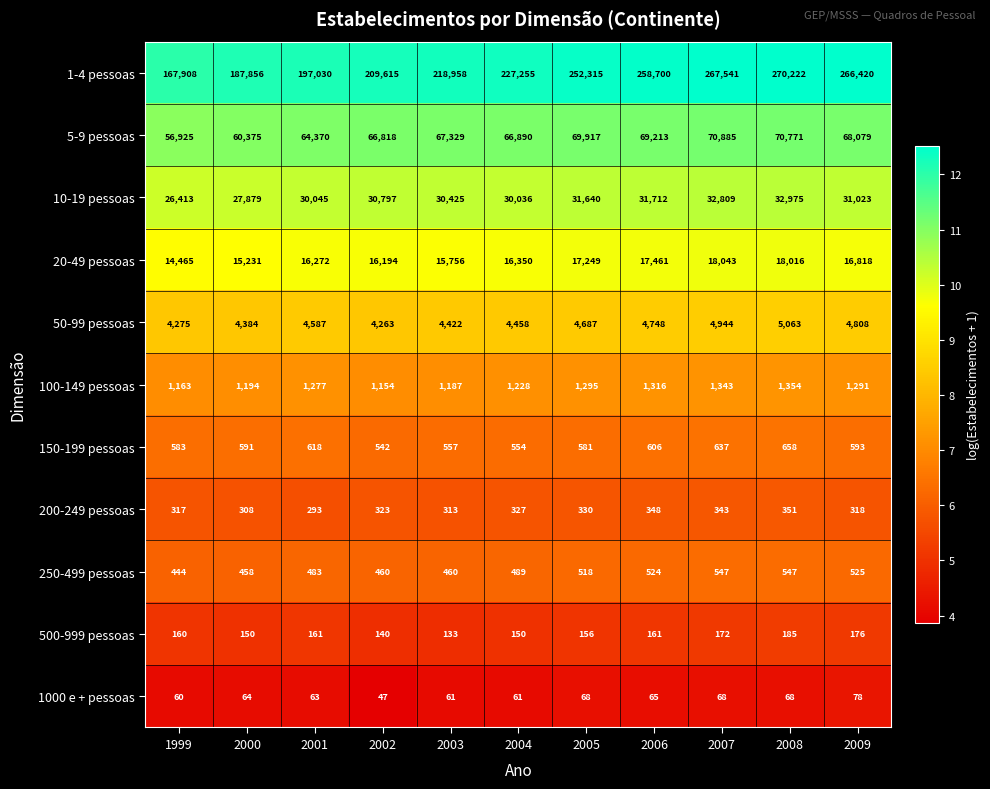

Is it true that 50-99 pessoas equals 4808 at 2009?

True